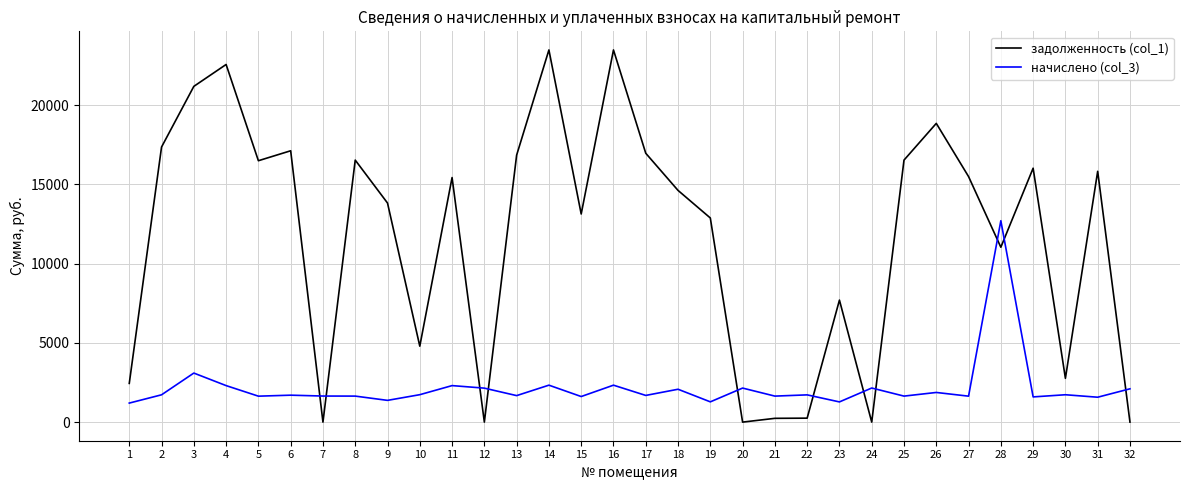

Rank the series by their maximum value, from highest to lowest.

задолженность (col_1), начислено (col_3)